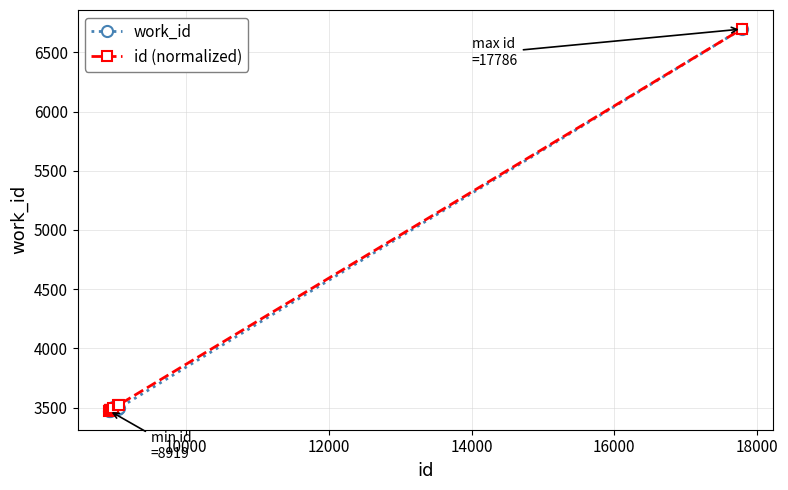

What is the minimum value for work_id?

3474.0